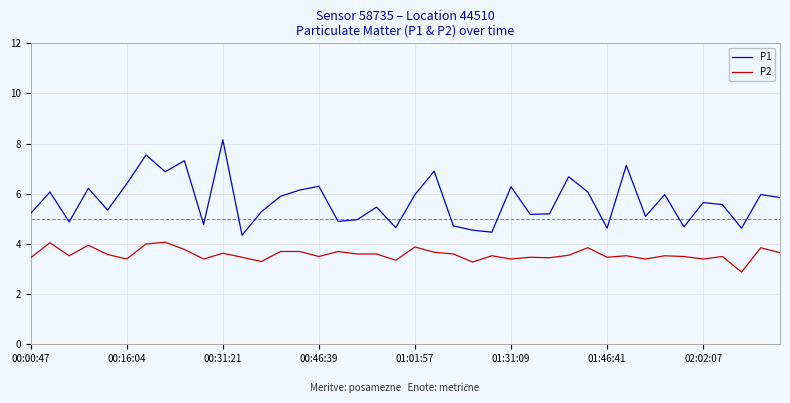

Rank the series by their average value, from highest to lowest.

P1, P2